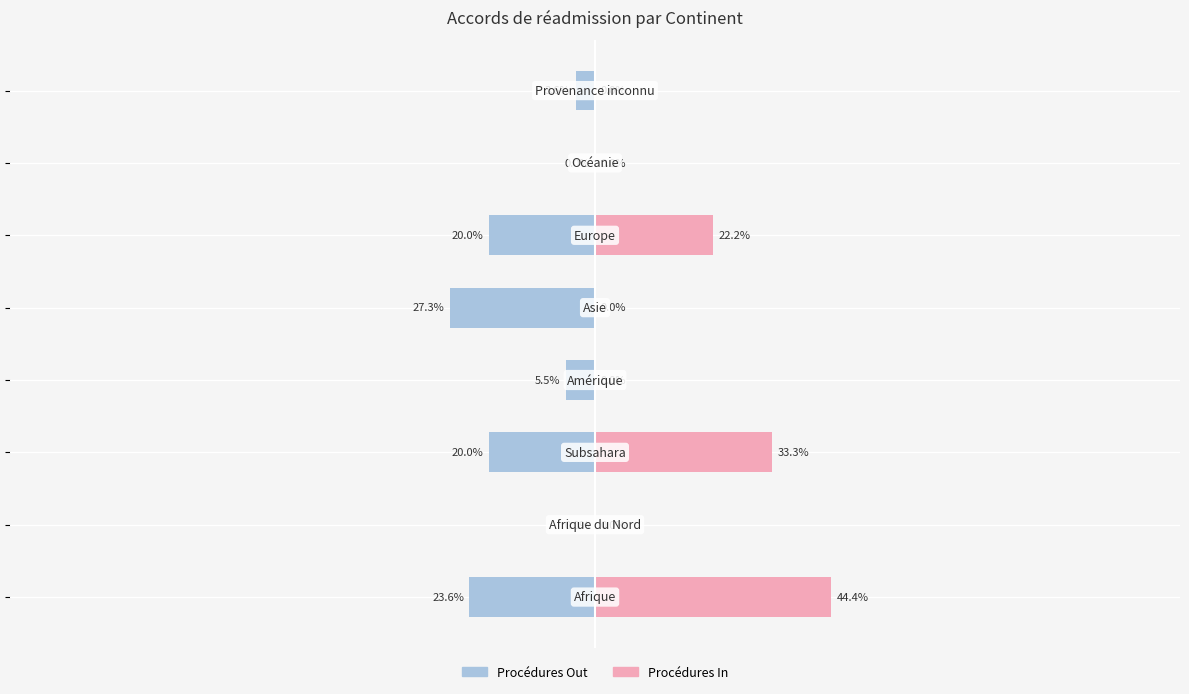

True or false: Procédures In has a value of 8.3 at 2.

False